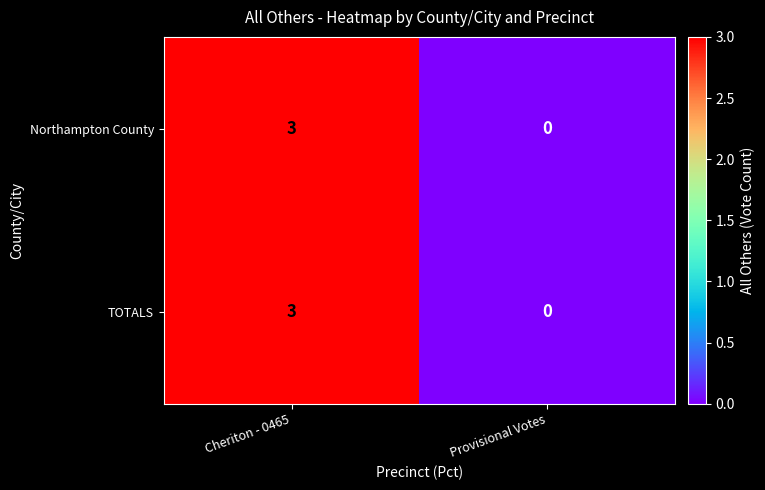

At which category is the sum across all series the highest?

Cheriton - 0465